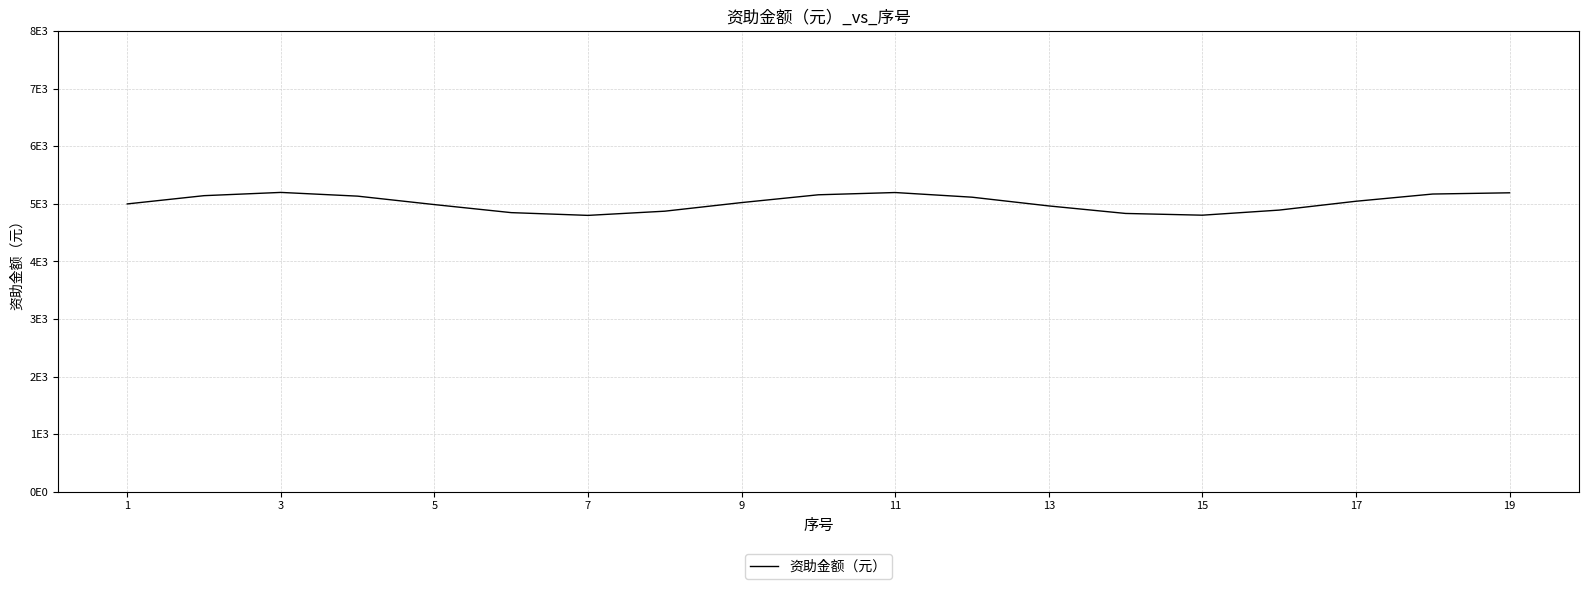

Does the chart display data point markers on the line(s)?

No